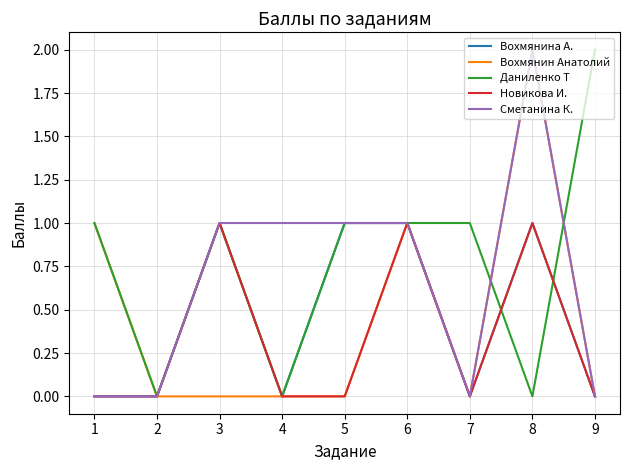

True or false: Вохмянин Анатолий has a value of 0 at 3.

True